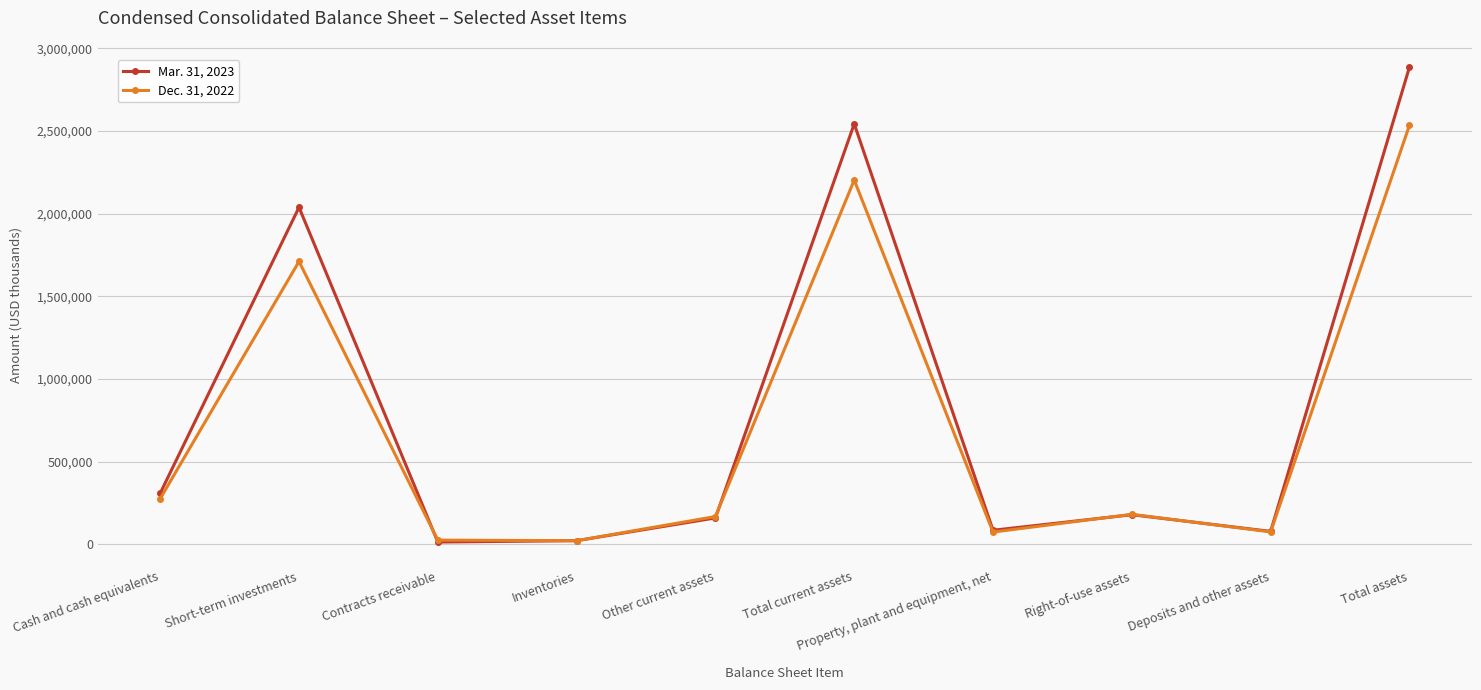

Which series has the widest spread of values?

Mar. 31, 2023